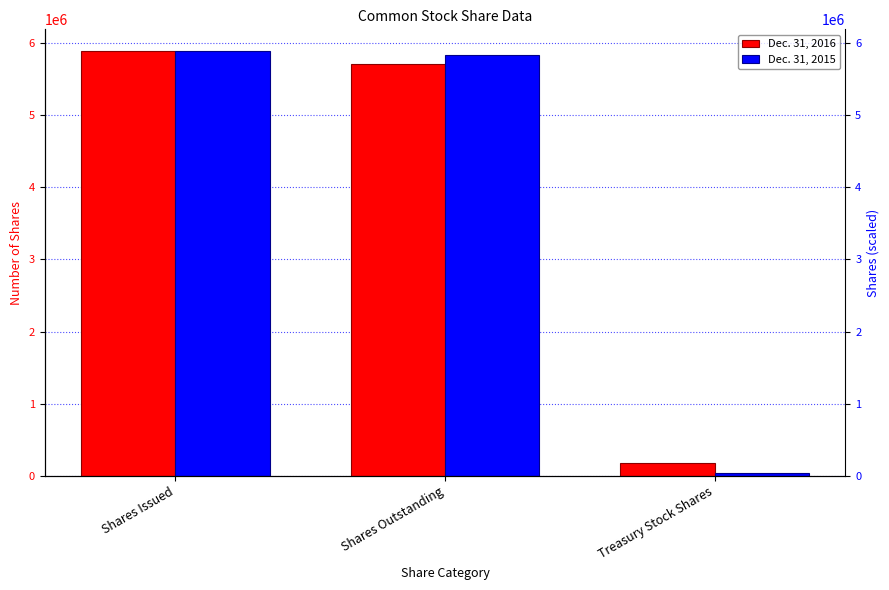

What is the smallest value displayed?

46483